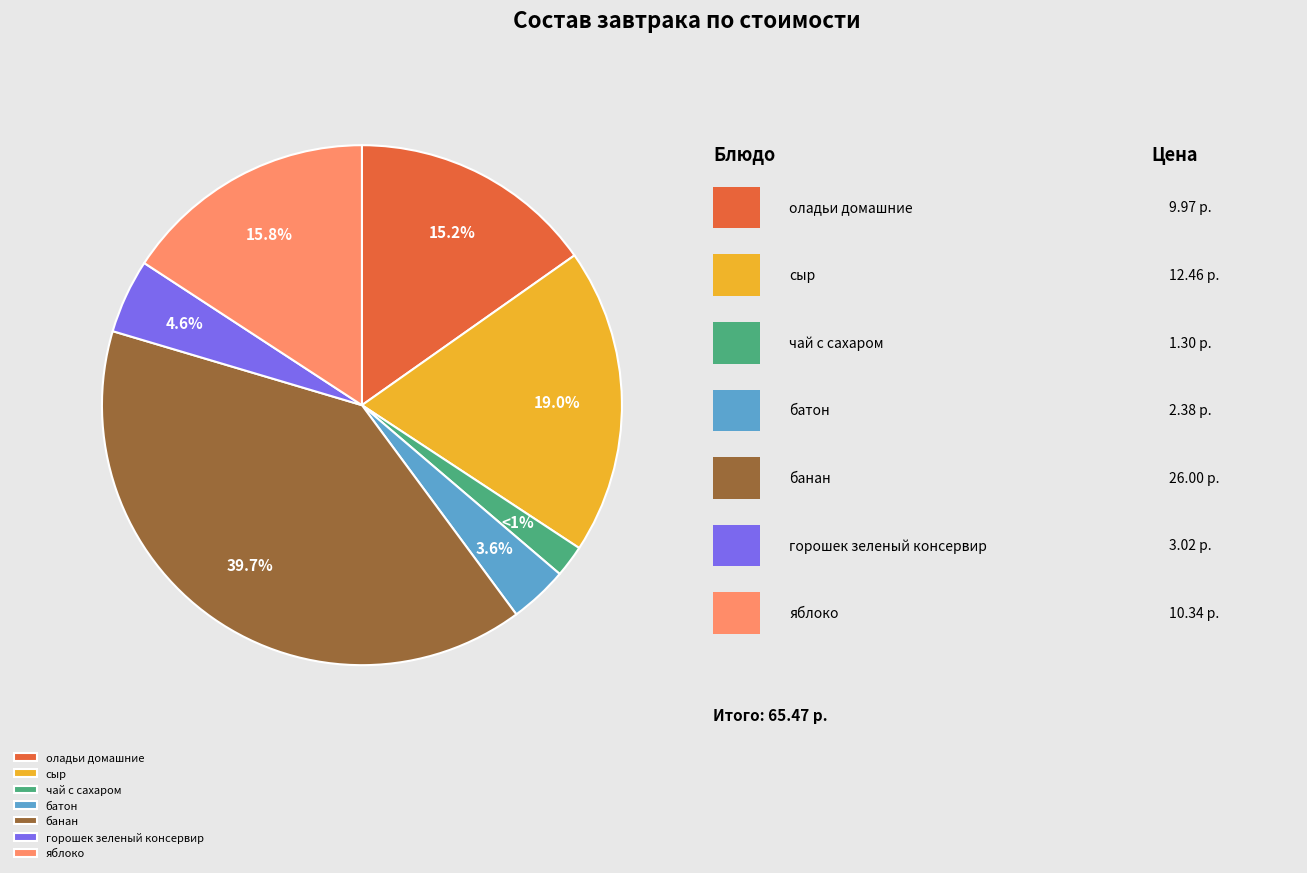

To the nearest percent, what is the difference between the largest and smallest slice percentages?

38%